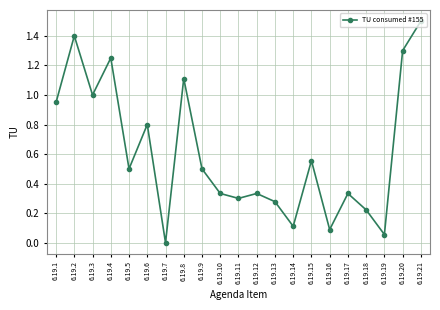

How many interior local peaks (higher than both neighbors) does the data have?

7